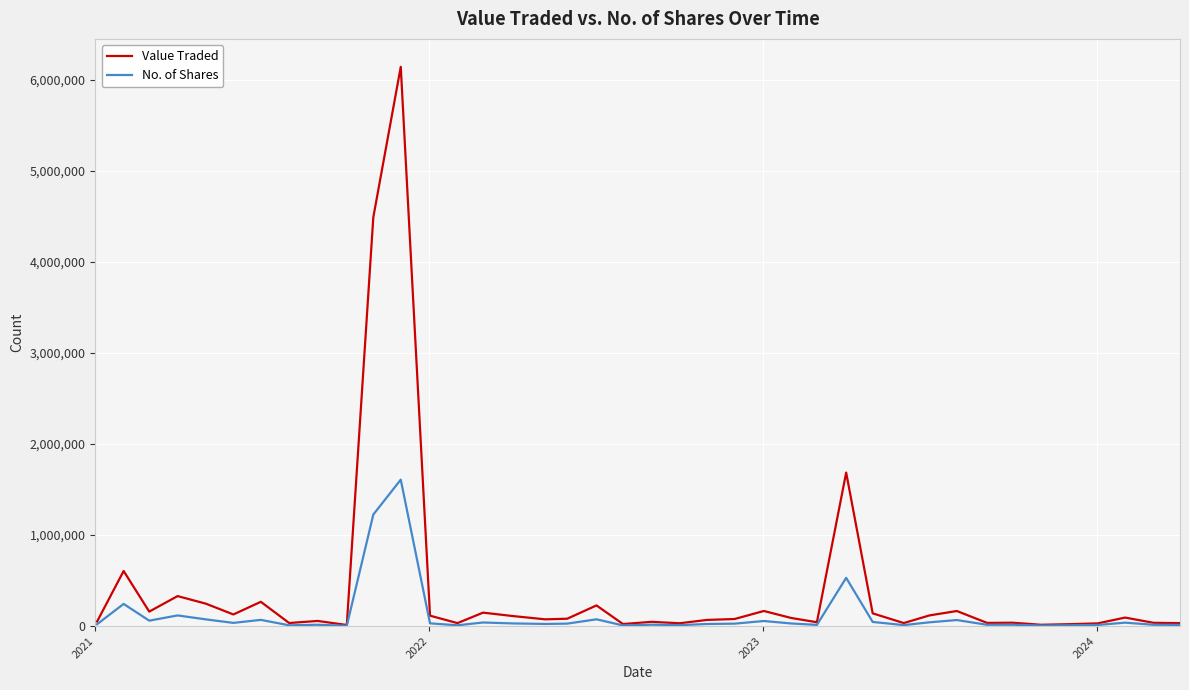

What is the maximum value for No. of Shares?

1608850